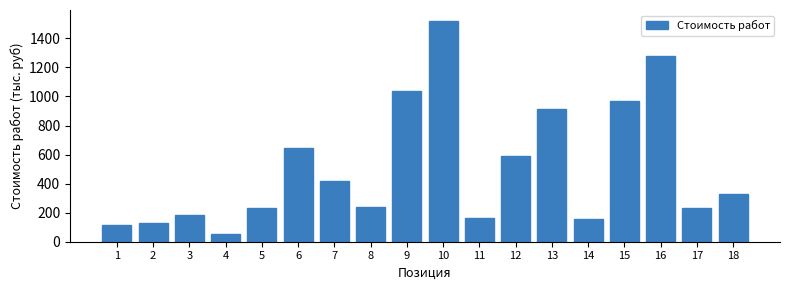

The value at 6 is 647.1. True or false?

True